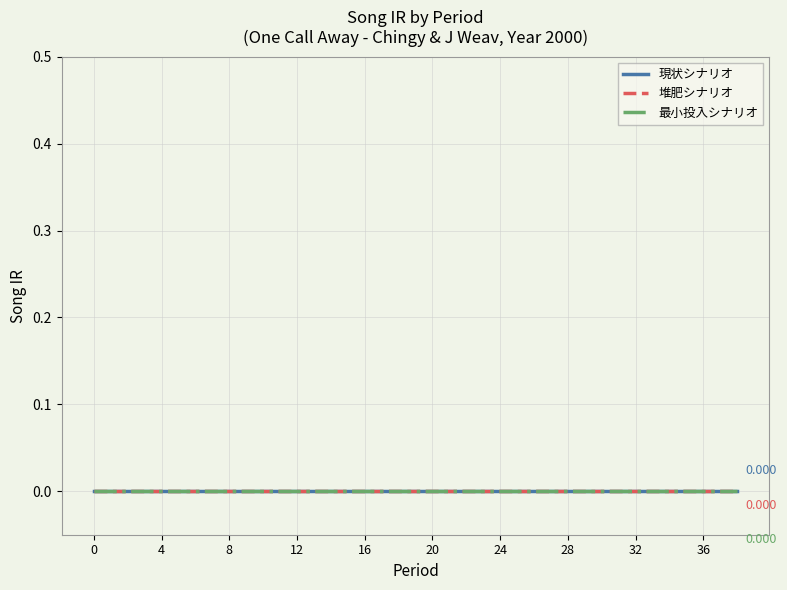

True or false: One Call Away (Chingy & J Weav) and Period Index cross at least once.

False